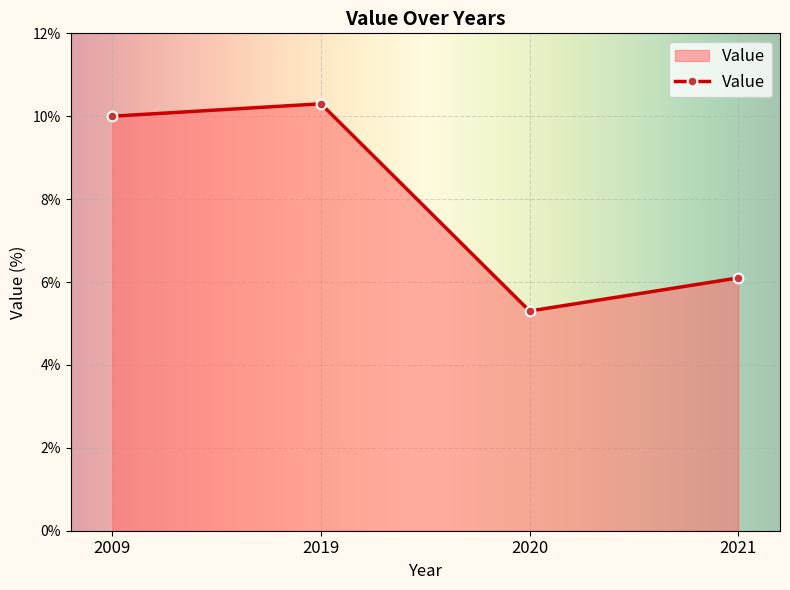

What is the sum of the values at 2009 and 2021?

16.1